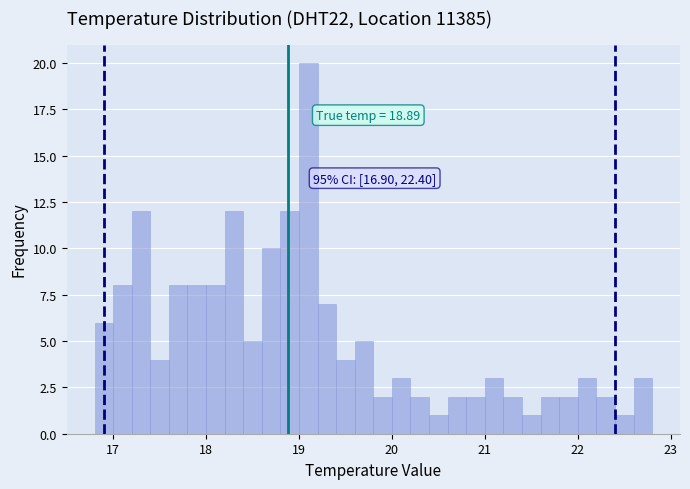

Read against the x-axis, roughly where is the centre of the tallest bar?

19.1